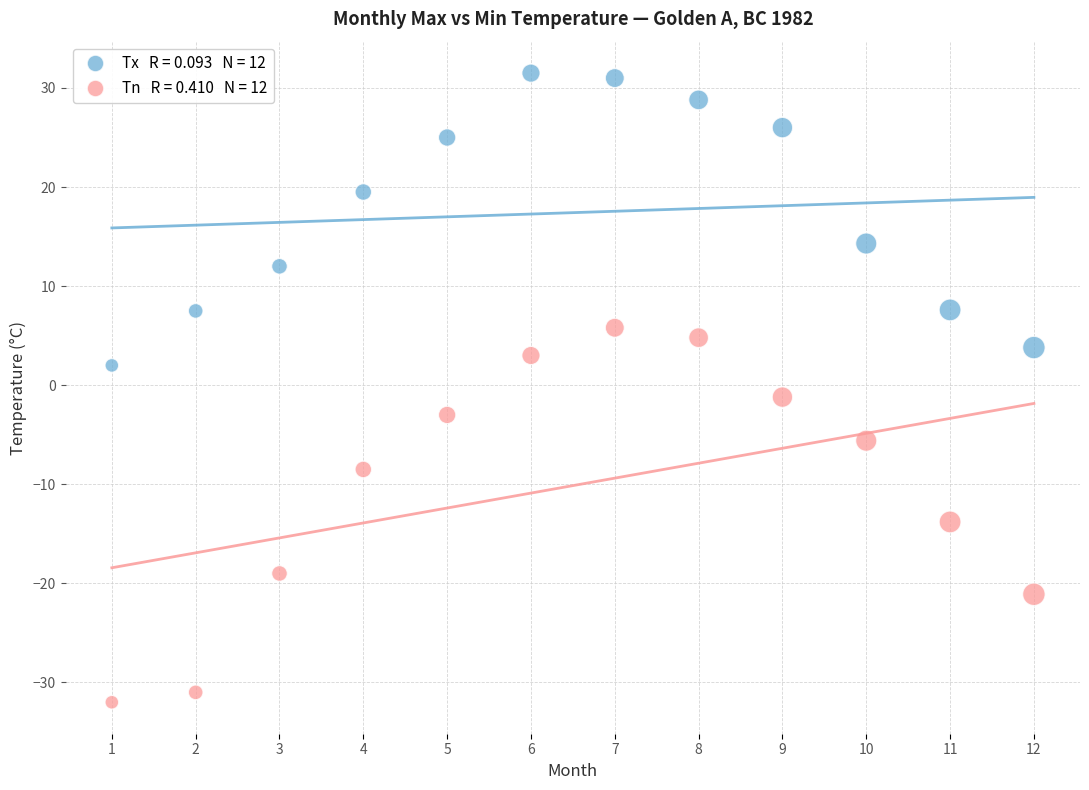

Across all data points, what is the range of Y values (max minus min)?

63.5